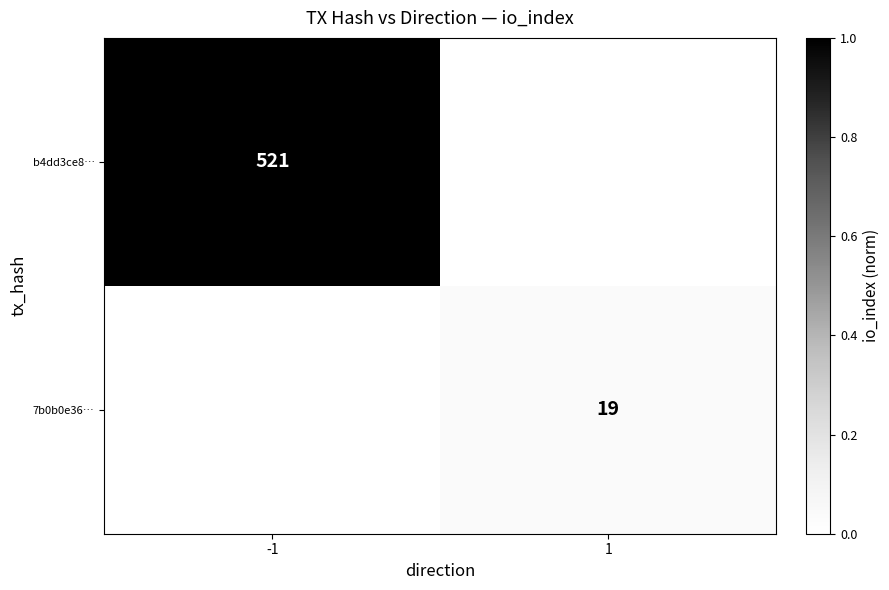

Is it true that b4dd3ce8… equals 798 at -1?

False